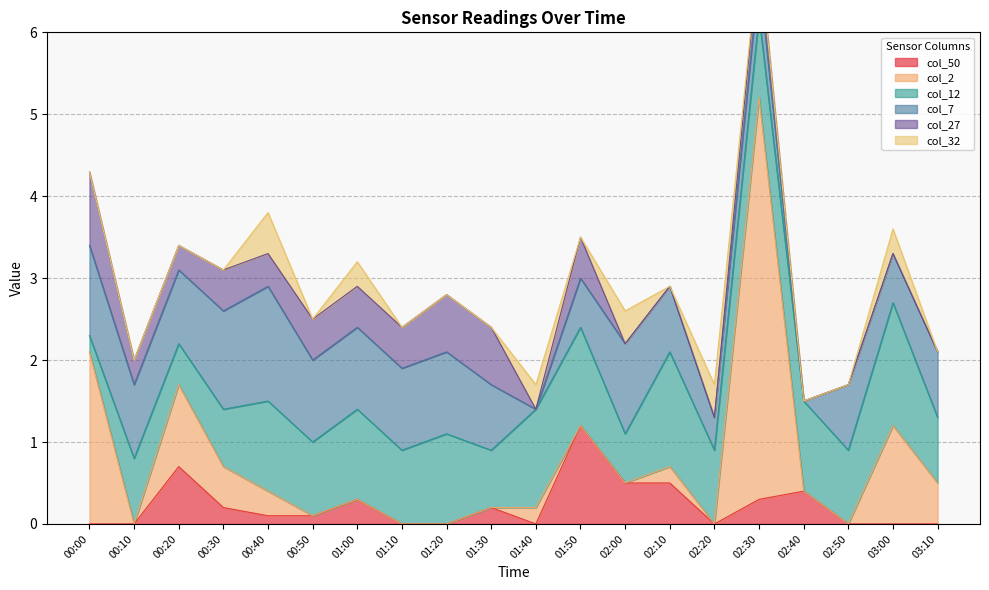

Where do col_7 and col_2 first cross each other?

00:00 and 00:10